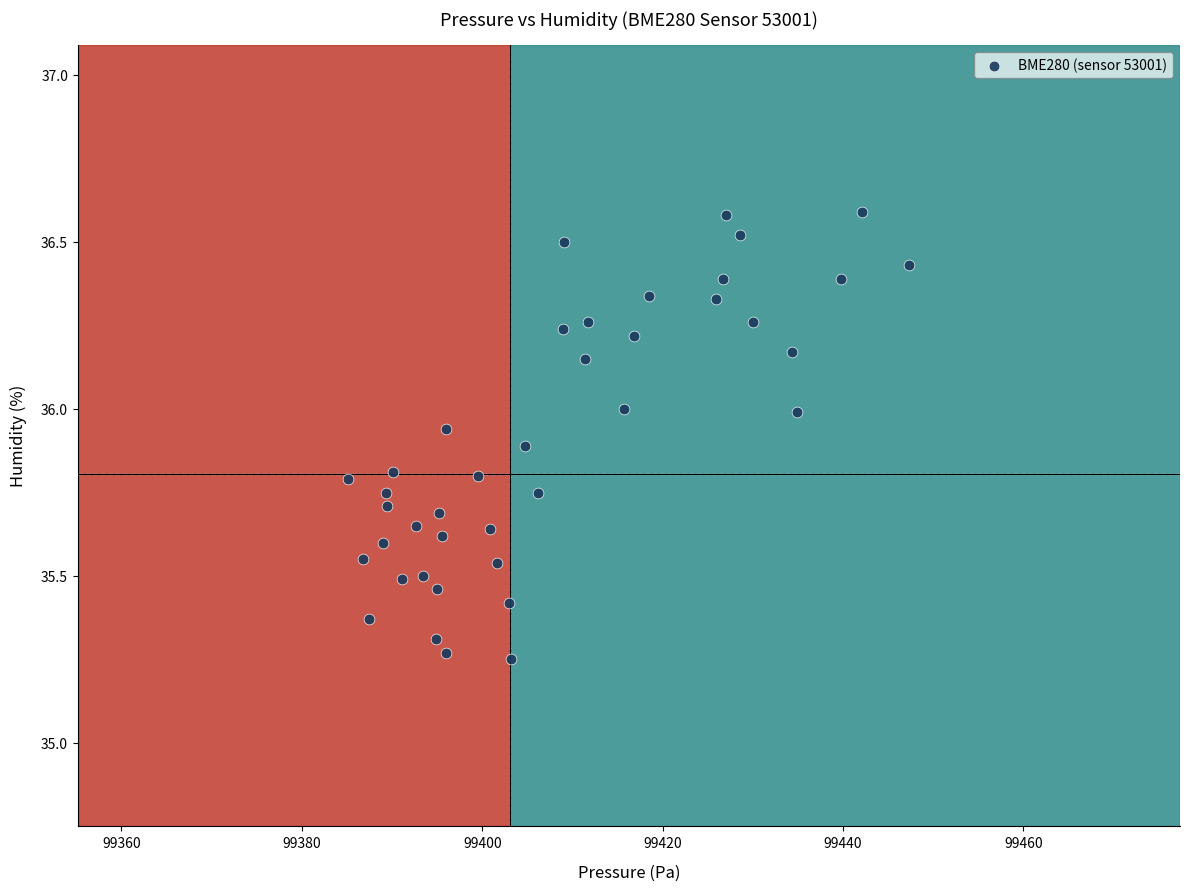

What is the range of Y values (max minus min)?

1.3